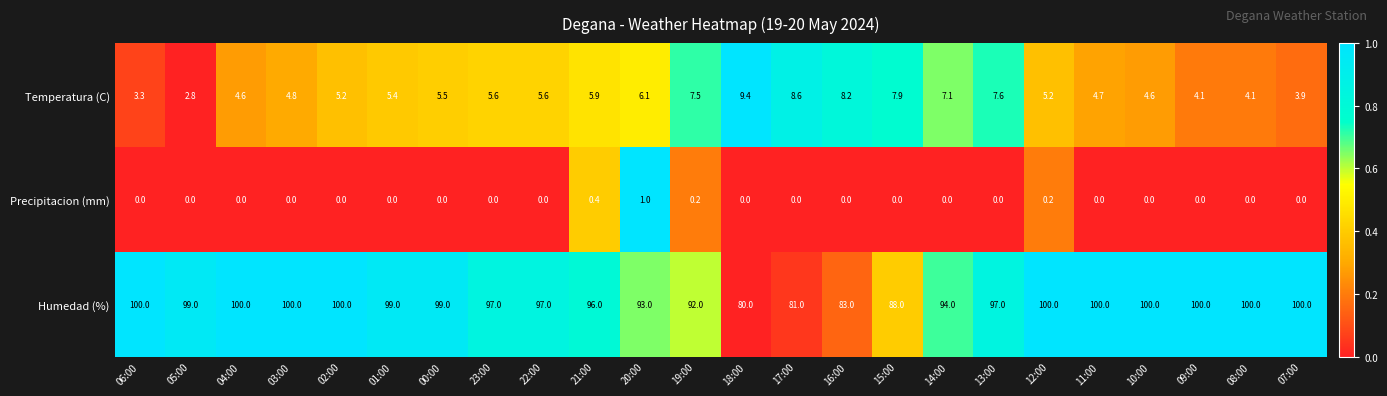

Which category has the lowest value in the Humedad (%) series?

18:00